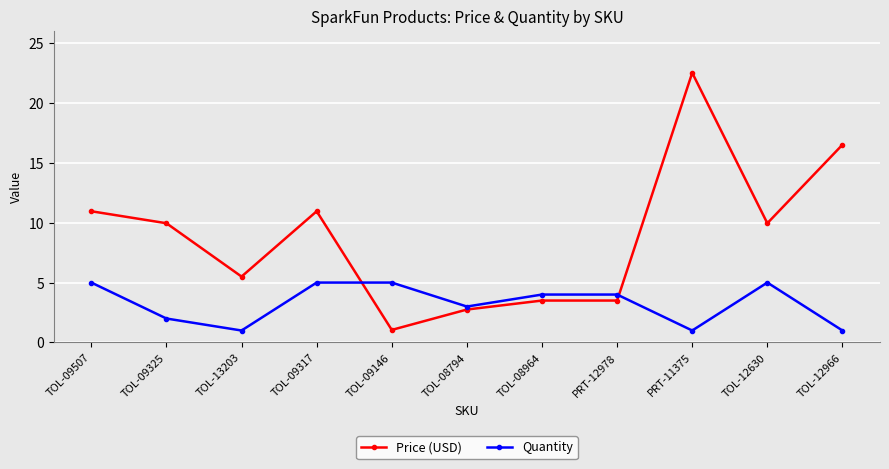

What is the maximum value shown in the chart?

22.5